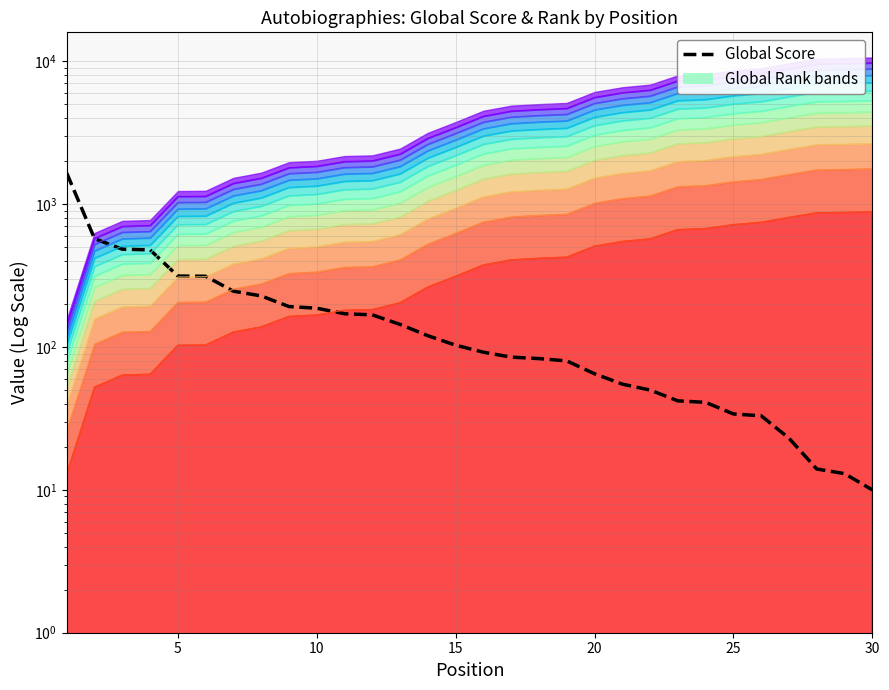

True or false: the data has more than 1 interior local peaks.

False